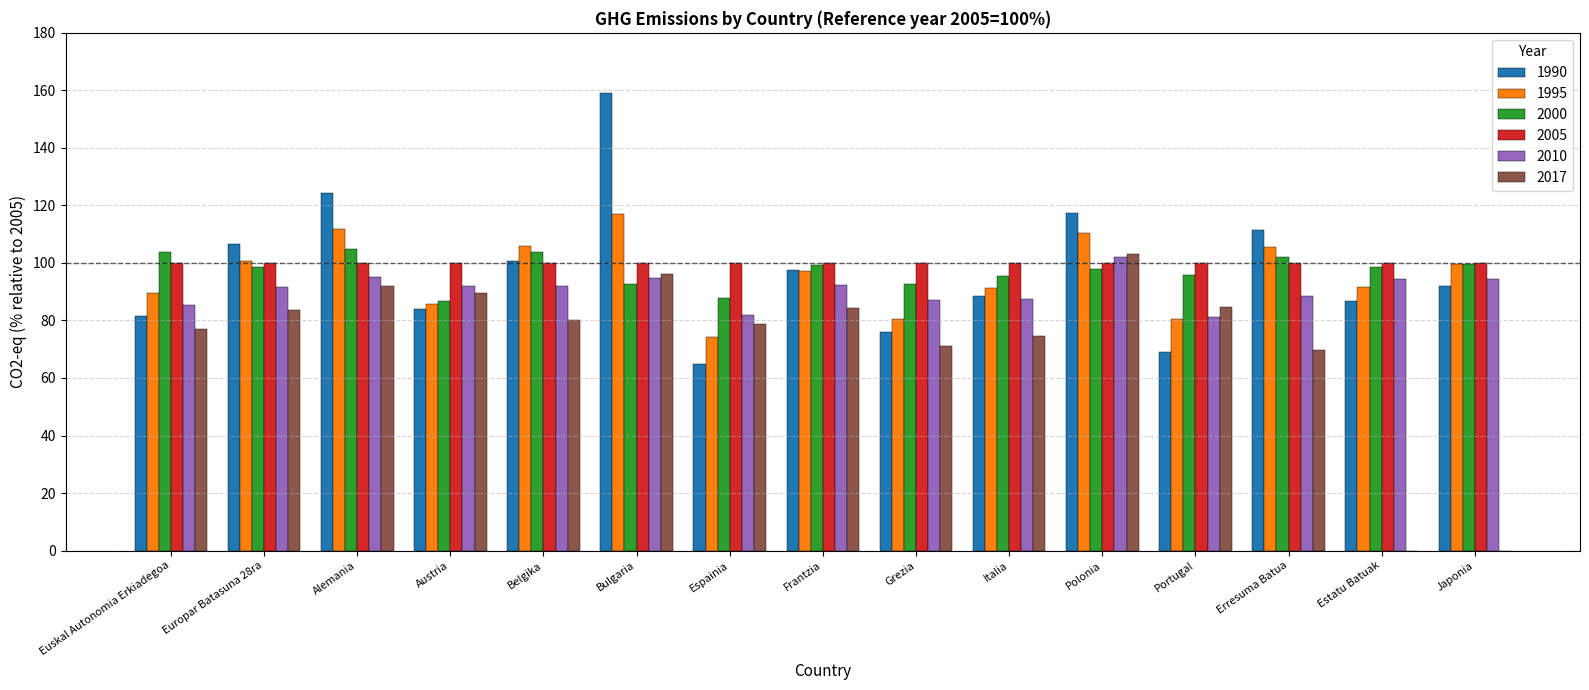

What value does the 2010 series have at Japonia?

94.5